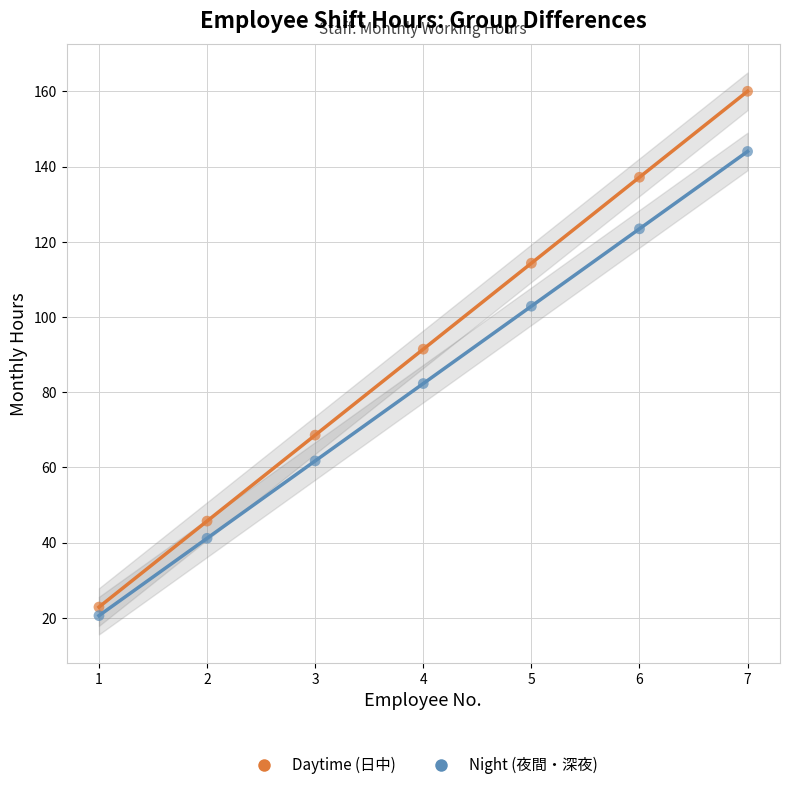

Which series has the widest spread of Y values?

Daytime (日中)